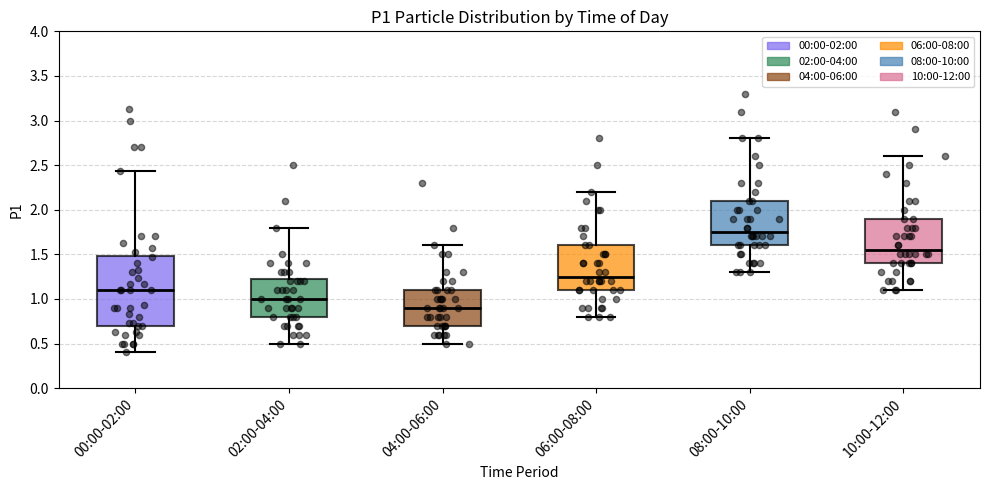

Which box has the highest median line?

08:00-10:00